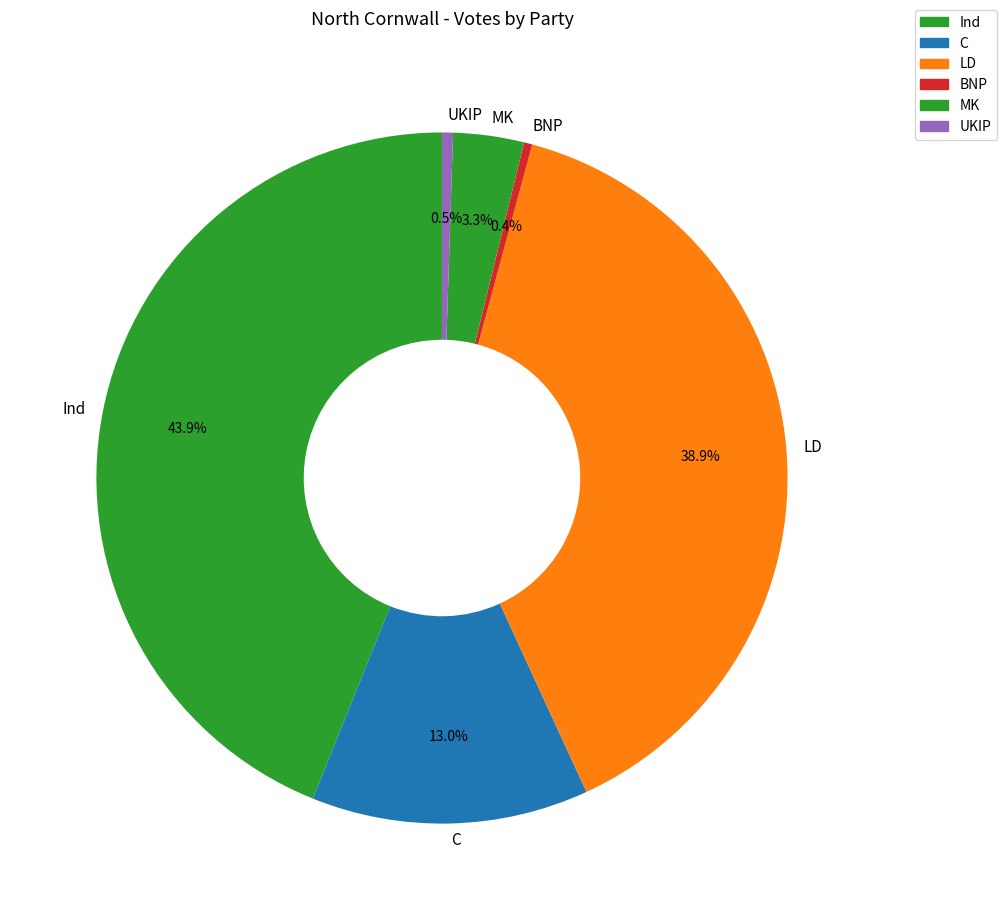

How many segments does this pie chart have?

6